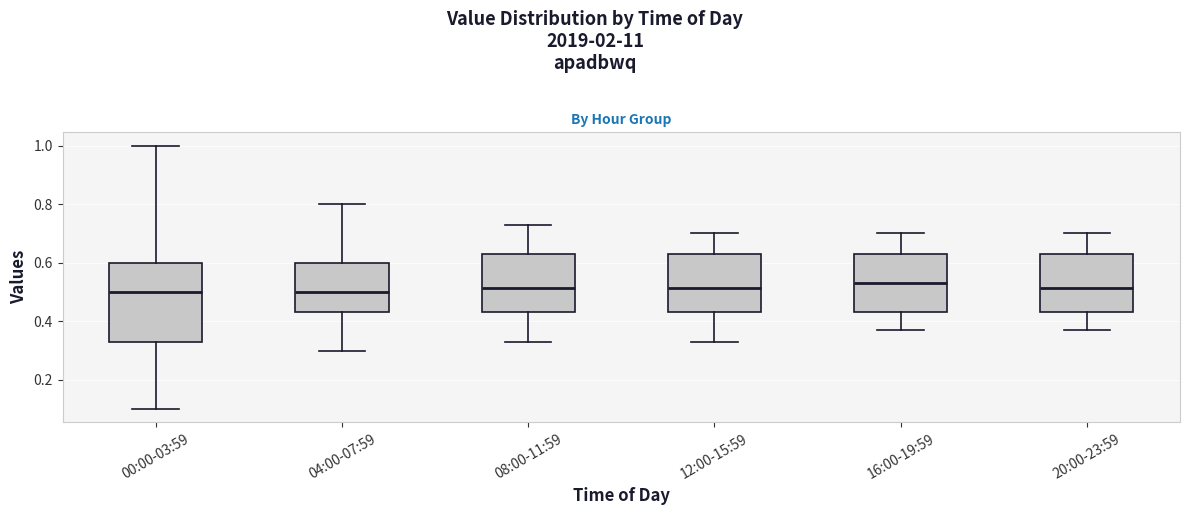

Reading left to right, transcribe this box plot: for each box, give where its median line is, the range the box spans, and where its two whiskers end, as read against the y-axis. The values are not printed on the chart, so give them approximately, as read against the axis.

00:00-03:59: median 0.50, box 0.34 to 0.60, whiskers 0.10 to 1.00
04:00-07:59: median 0.50, box 0.44 to 0.60, whiskers 0.30 to 0.80
08:00-11:59: median 0.52, box 0.44 to 0.64, whiskers 0.34 to 0.74
12:00-15:59: median 0.52, box 0.44 to 0.64, whiskers 0.34 to 0.70
16:00-19:59: median 0.54, box 0.44 to 0.64, whiskers 0.38 to 0.70
20:00-23:59: median 0.52, box 0.44 to 0.64, whiskers 0.38 to 0.70